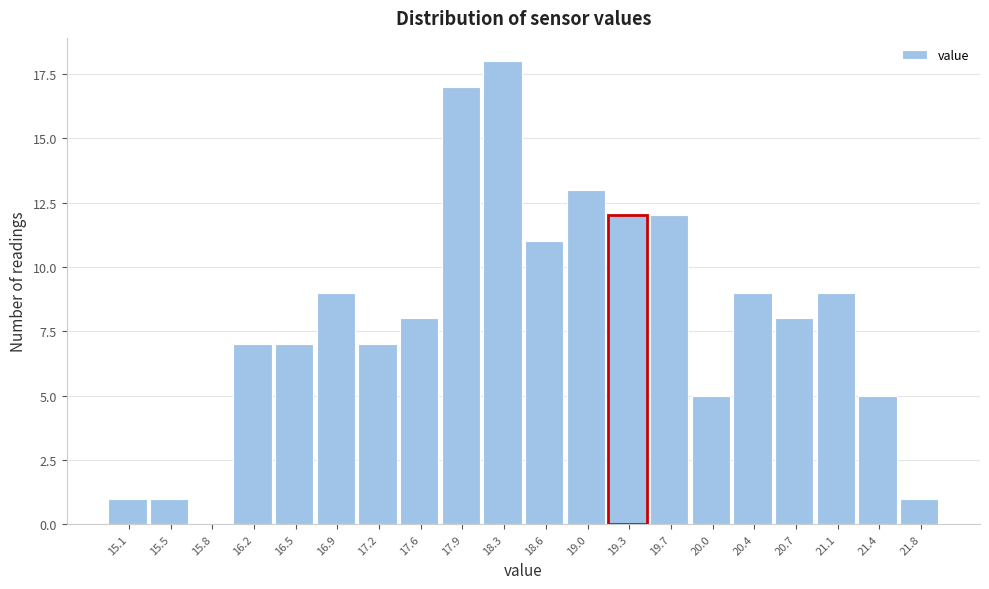

Reading left to right, transcribe all the data shown in this chart.

15.1=1	15.5=1	15.8=0	16.2=7	16.5=7	16.9=9	17.2=7	17.6=8	17.9=17	18.3=18	18.6=11	19.0=13	19.3=12	19.7=12	20.0=5	20.4=9	20.7=8	21.1=9	21.4=5	21.8=1